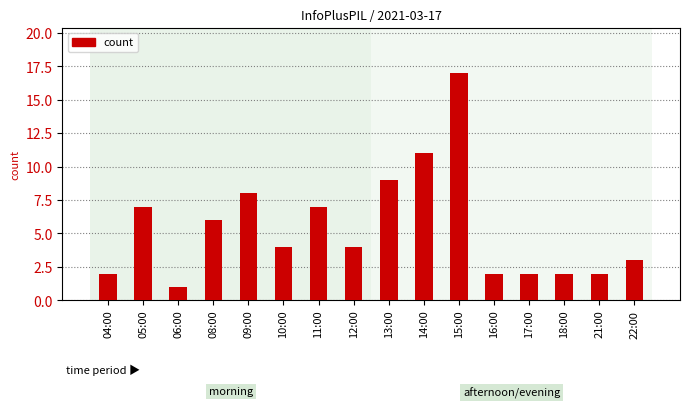

Is it true that the value at 08:00 is 3?

False